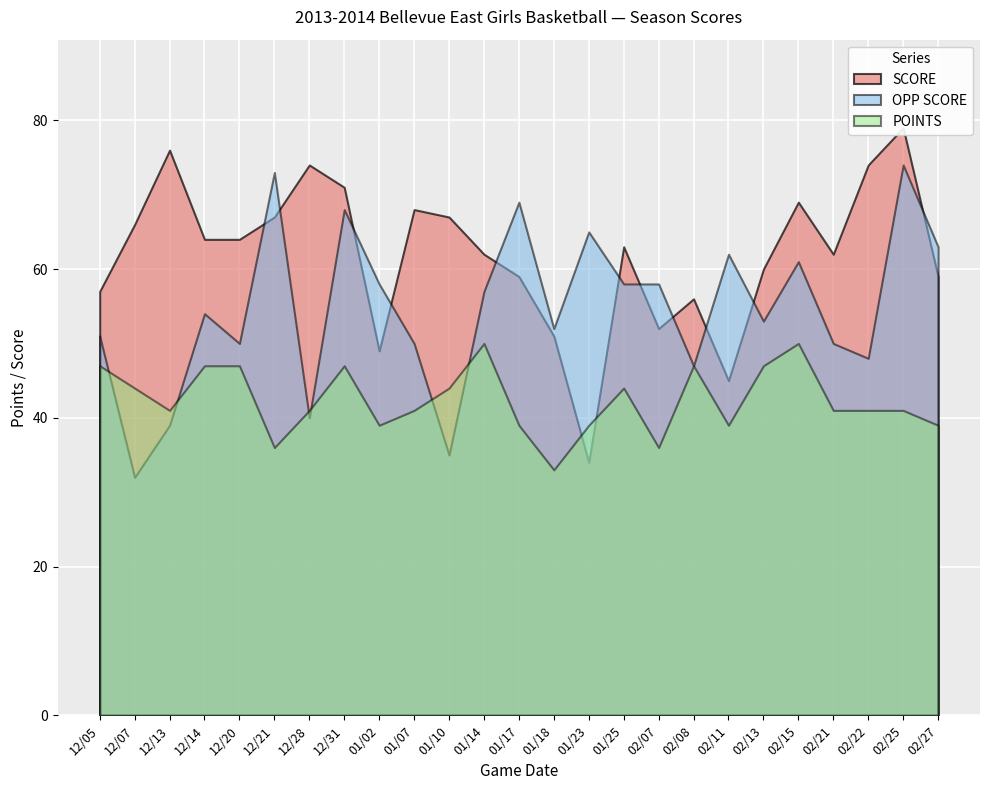

True or false: OPP SCORE has more than 0 points higher than both neighbors.

True